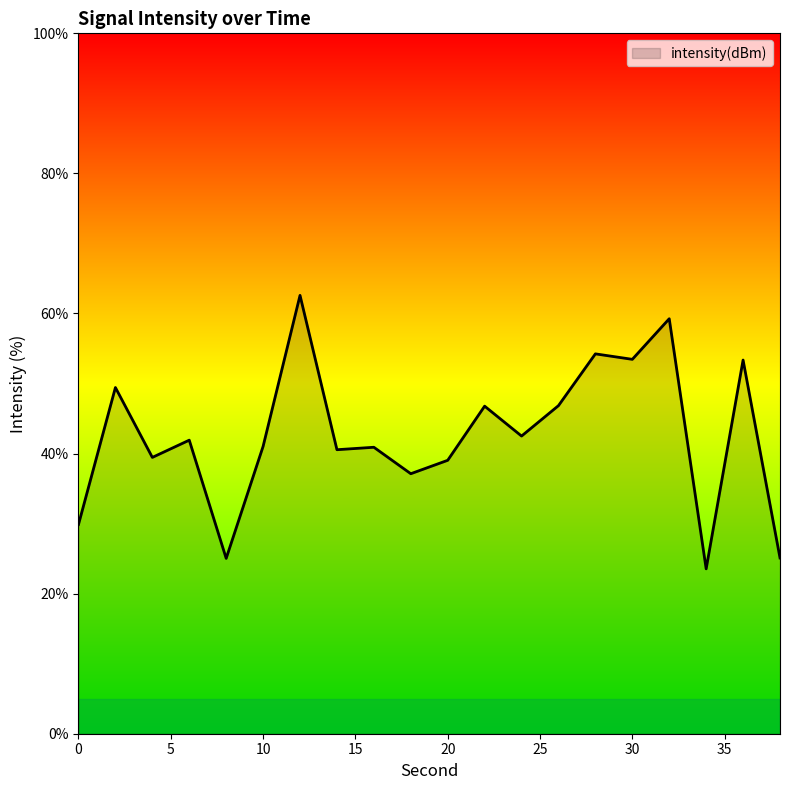

What is the minimum value shown in the chart?

23.5